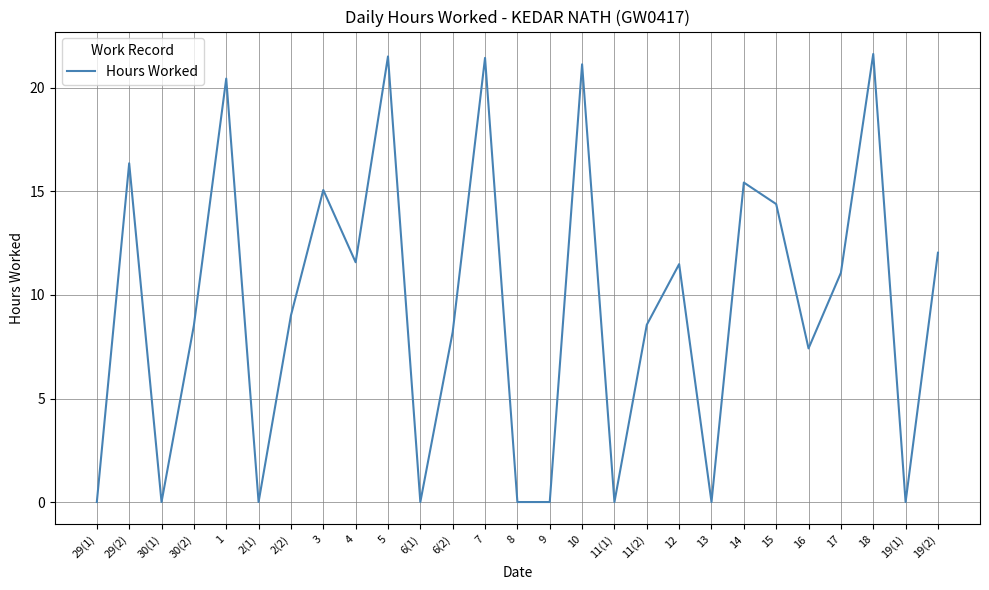

How many interior local peaks (higher than both neighbors) does the data have?

9